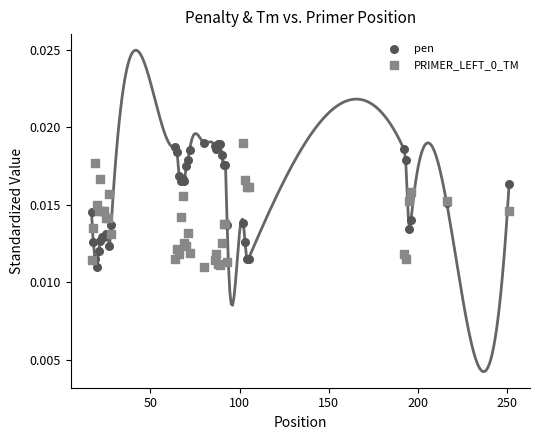

What is the X range (max minus min) for the scatter plot?

234.0